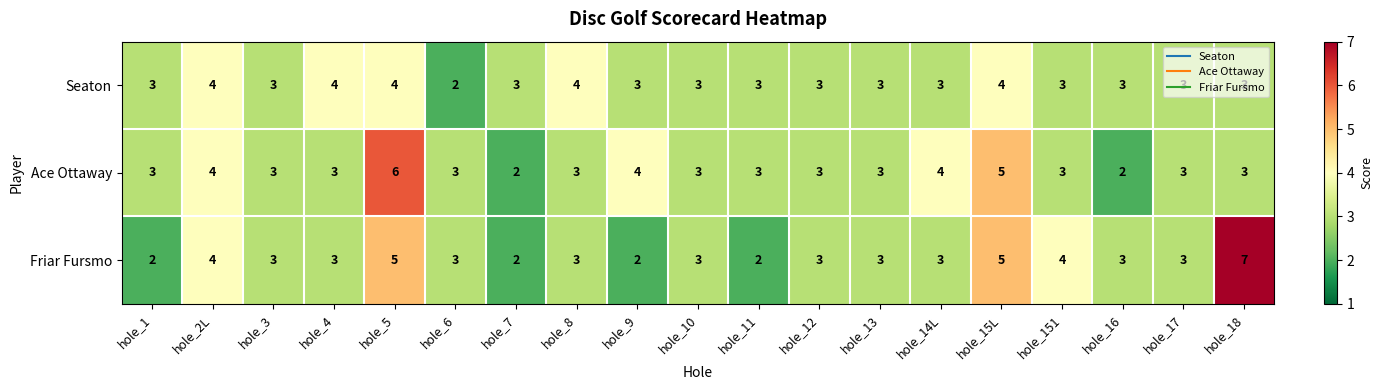

What is the smallest value displayed?

2